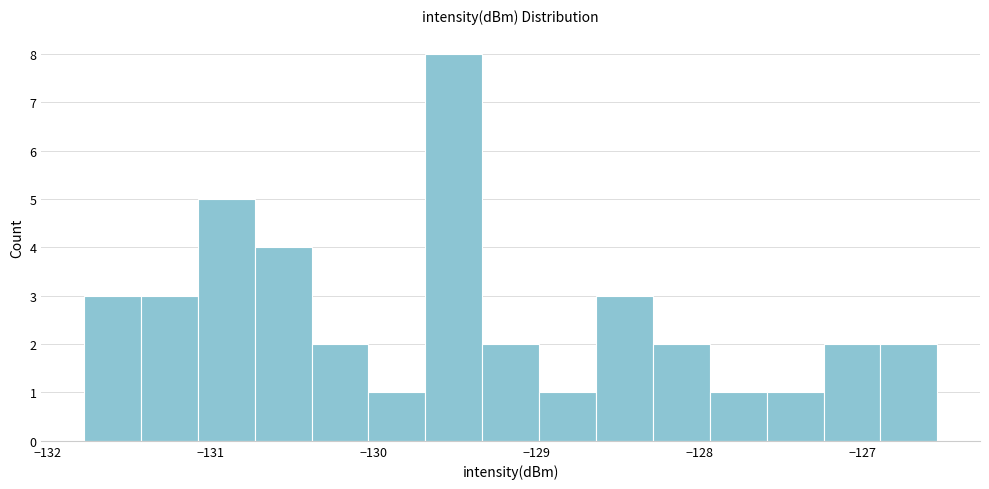

Read against the x-axis, roughly where is the centre of the tallest bar?

-129.5